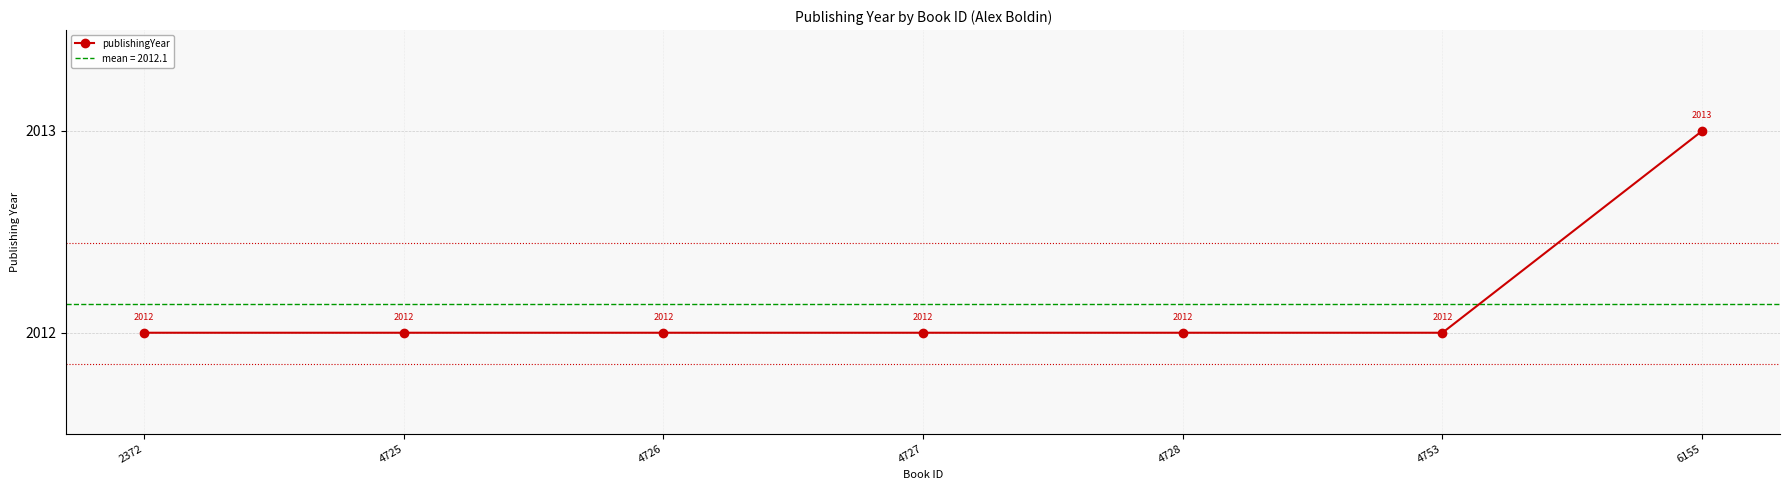

Is it true that the value at 4726 is 1237?

False